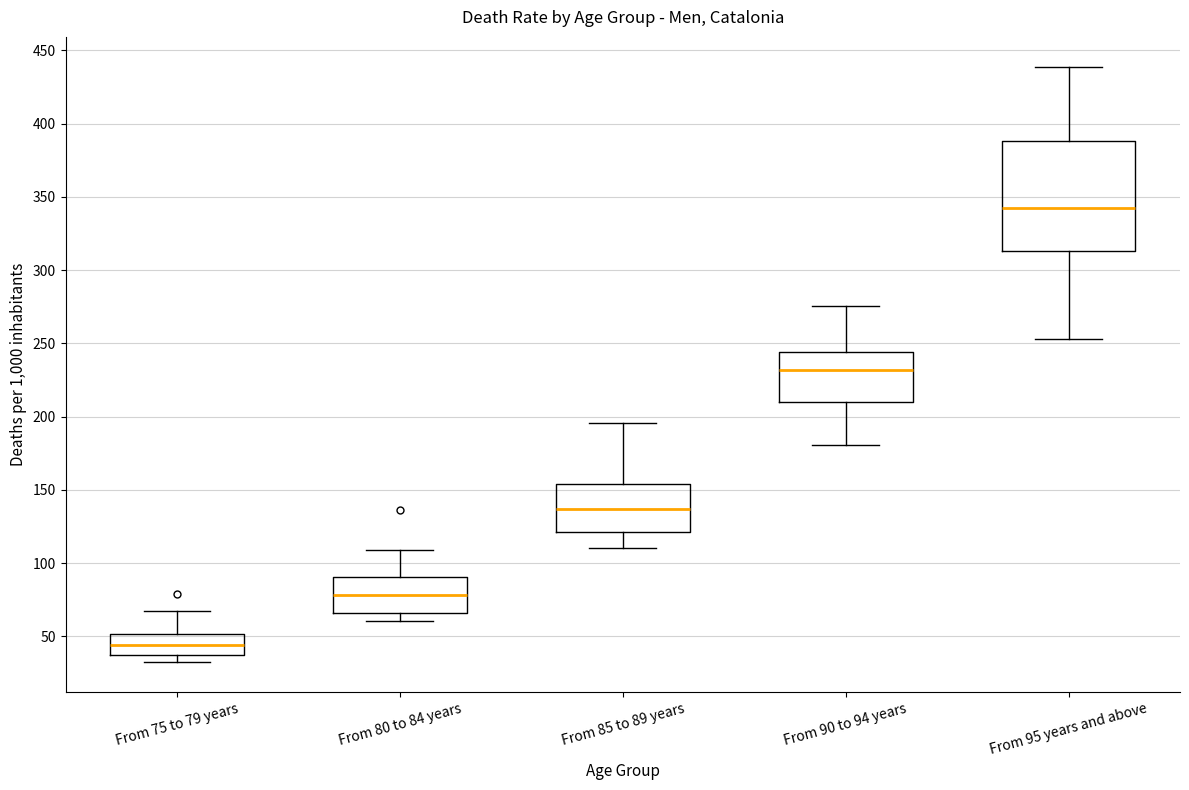

Which box is the tallest, from its lower edge to its upper edge?

From 95 years and above